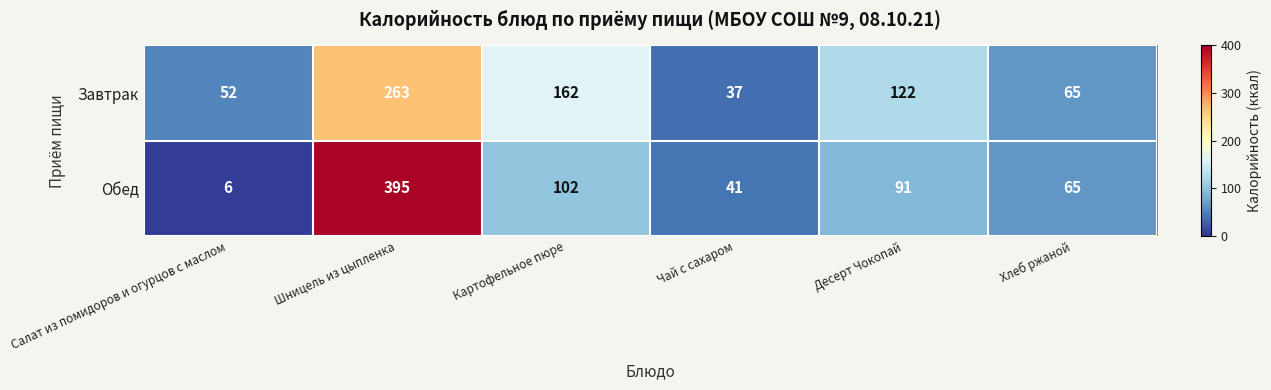

Which series has the widest spread of values?

Обед